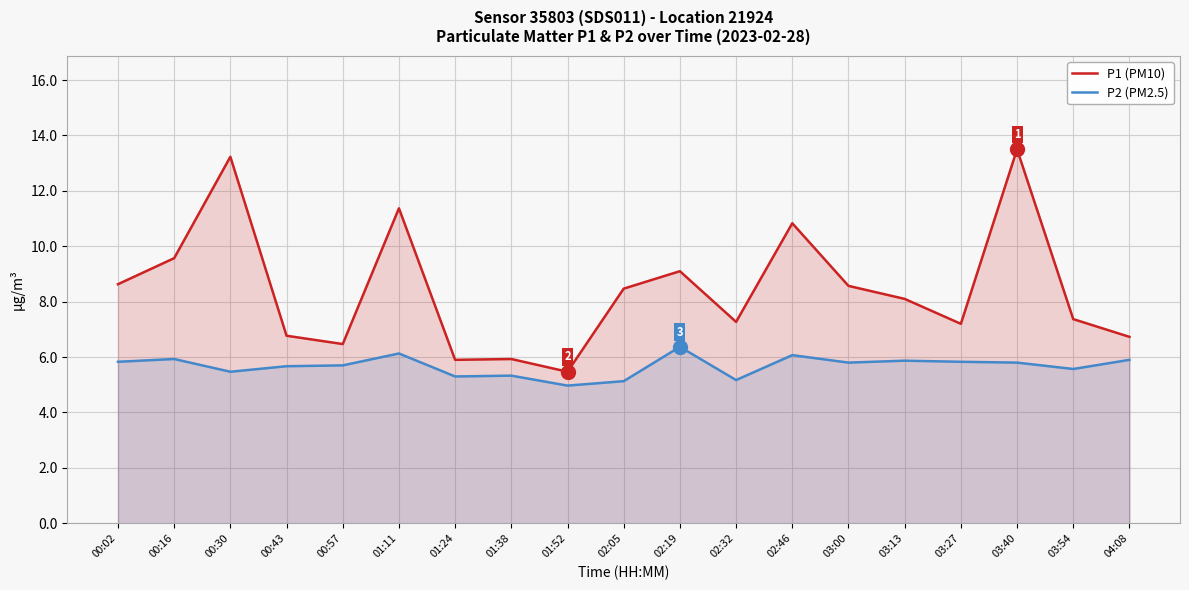

Which series has the largest total across all categories?

P1 (PM10)